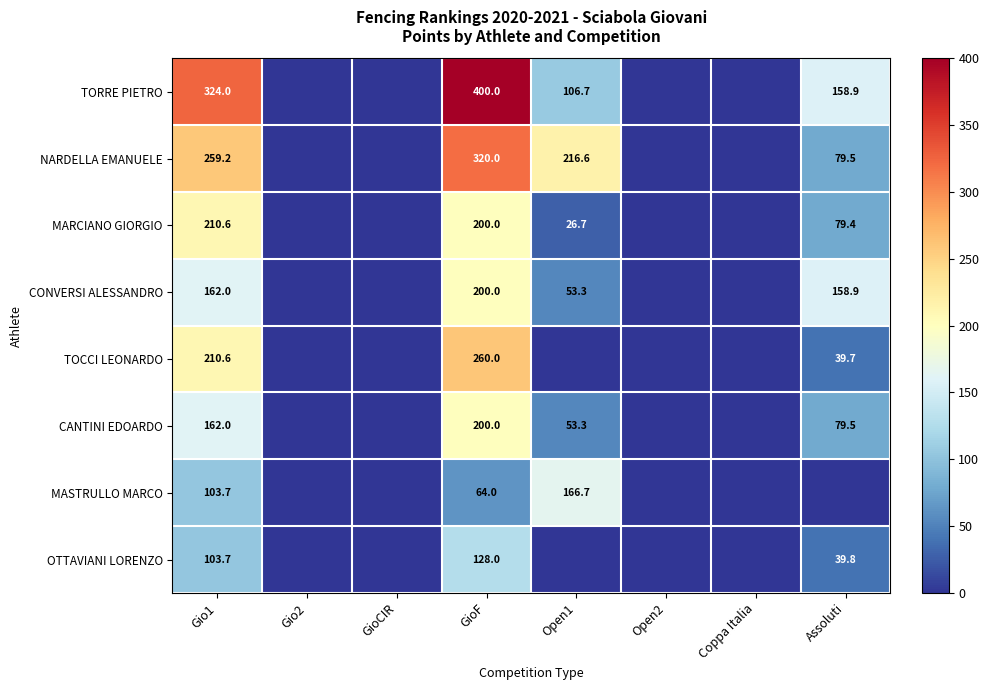

Is it true that CANTINI EDOARDO equals 17.4 at Open1?

False